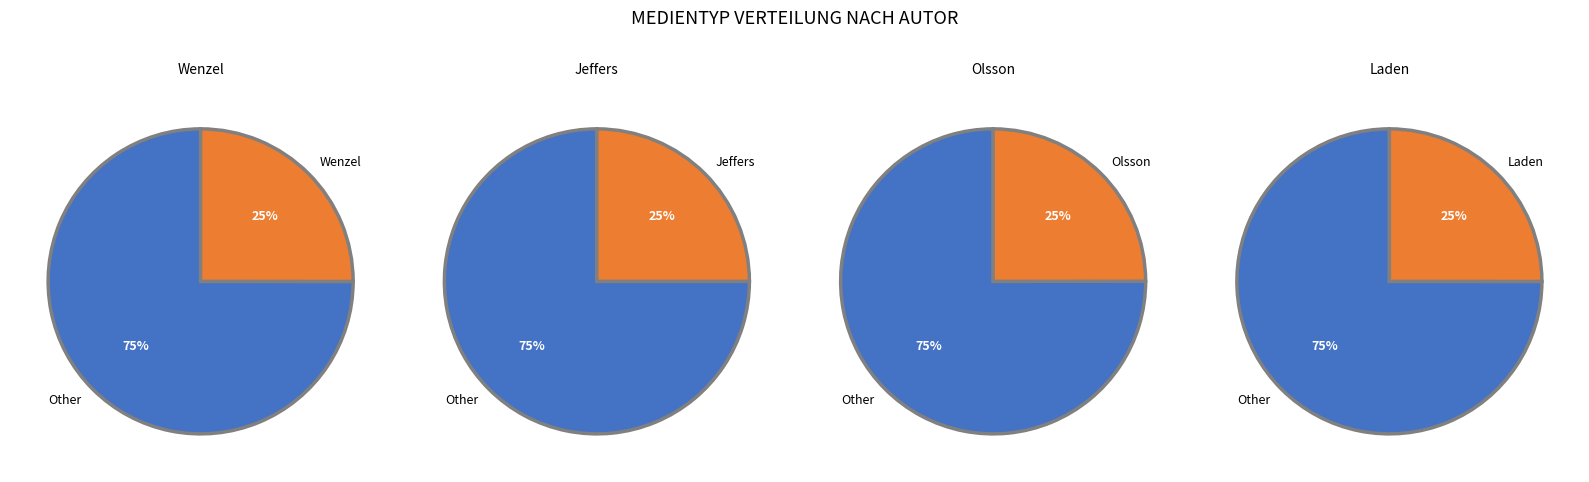

To the nearest percent, what is the combined percentage of Laden, Nina 1962- and Olsson, Lotta 1973-?

50%